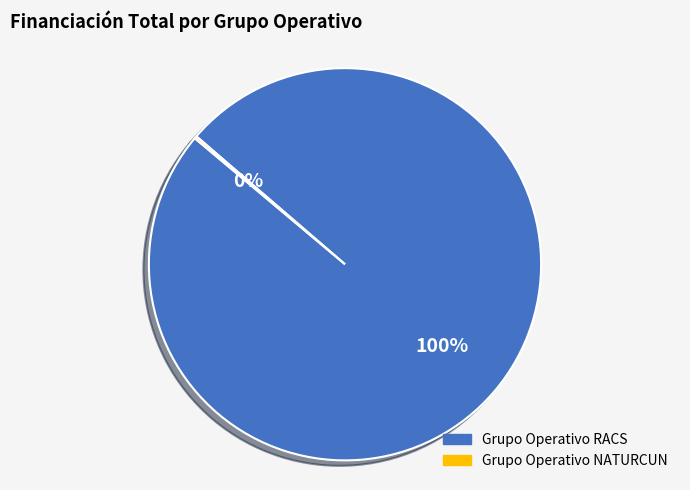

To the nearest percent, what percentage of the pie is Grupo Operativo RACS?

100%